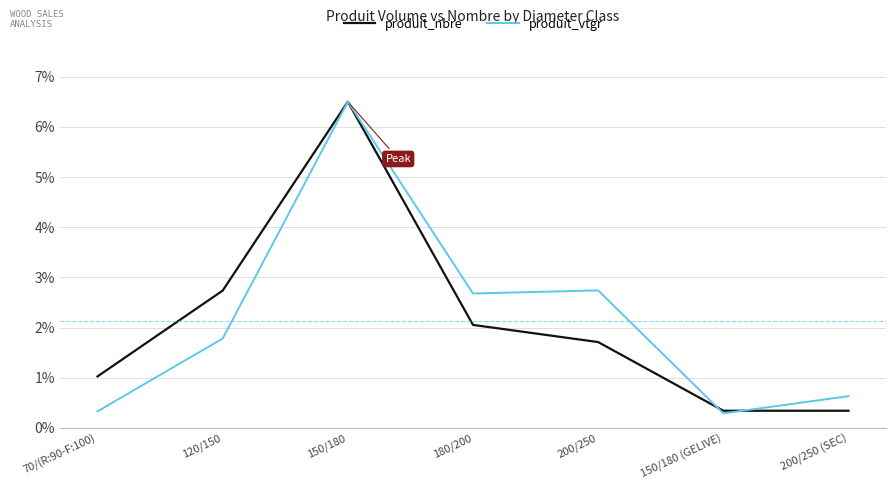

List the labels in order of produit_vtgr value, largest first.

150/180, 200/250, 180/200, 120/150, 200/250 (SEC), 70/(R:90-F:100), 150/180 (GELIVE)